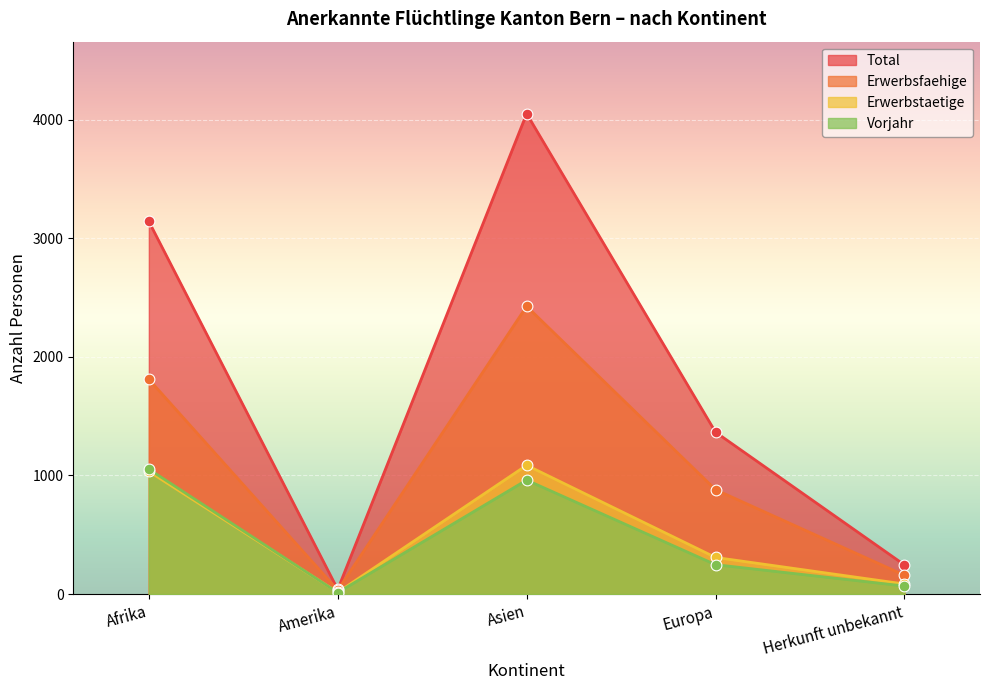

At which category is the sum across all series the highest?

Asien